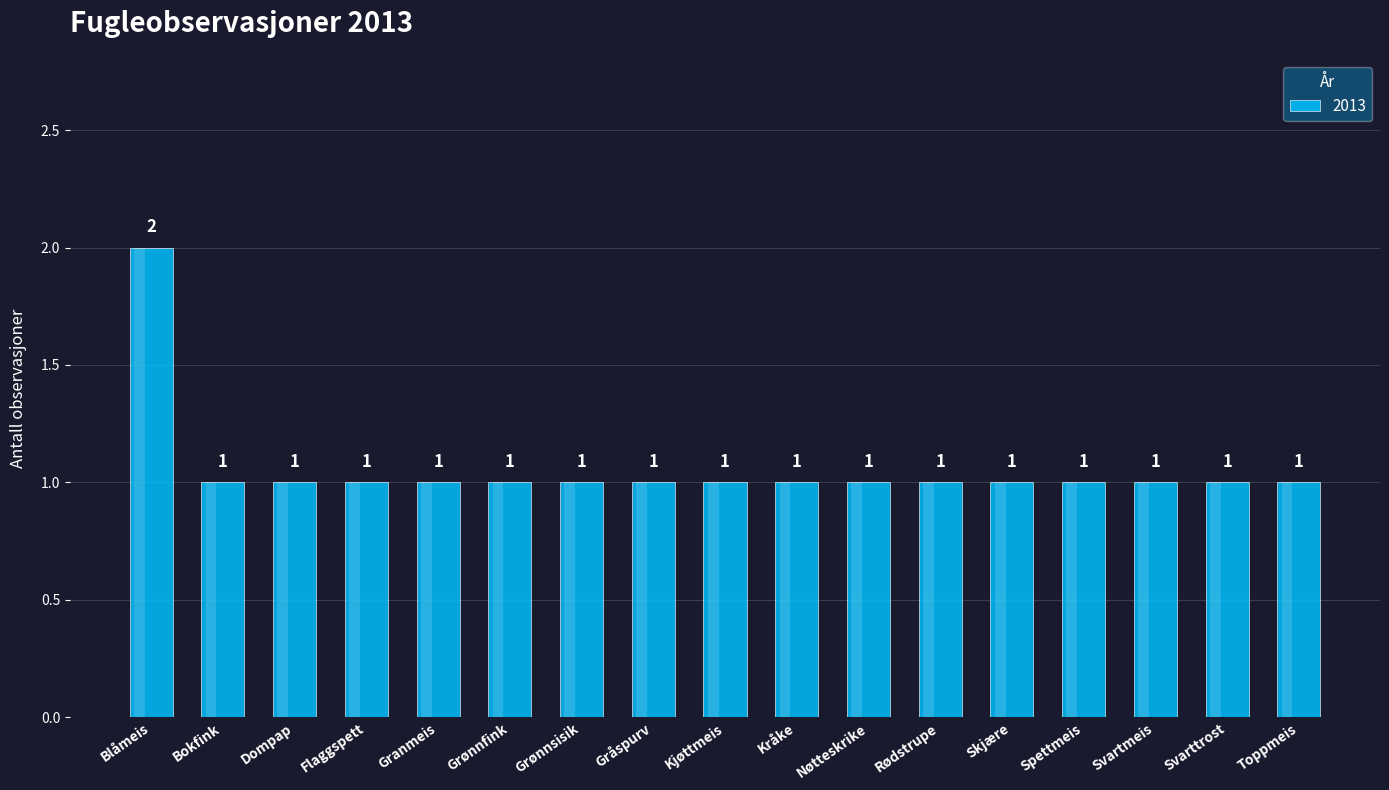

Rank the categories by value from lowest to highest.

Bokfink, Dompap, Flaggspett, Granmeis, Grønnfink, Grønnsisik, Gråspurv, Kjøttmeis, Kråke, Nøtteskrike, Rødstrupe, Skjære, Spettmeis, Svartmeis, Svarttrost, Toppmeis, Blåmeis